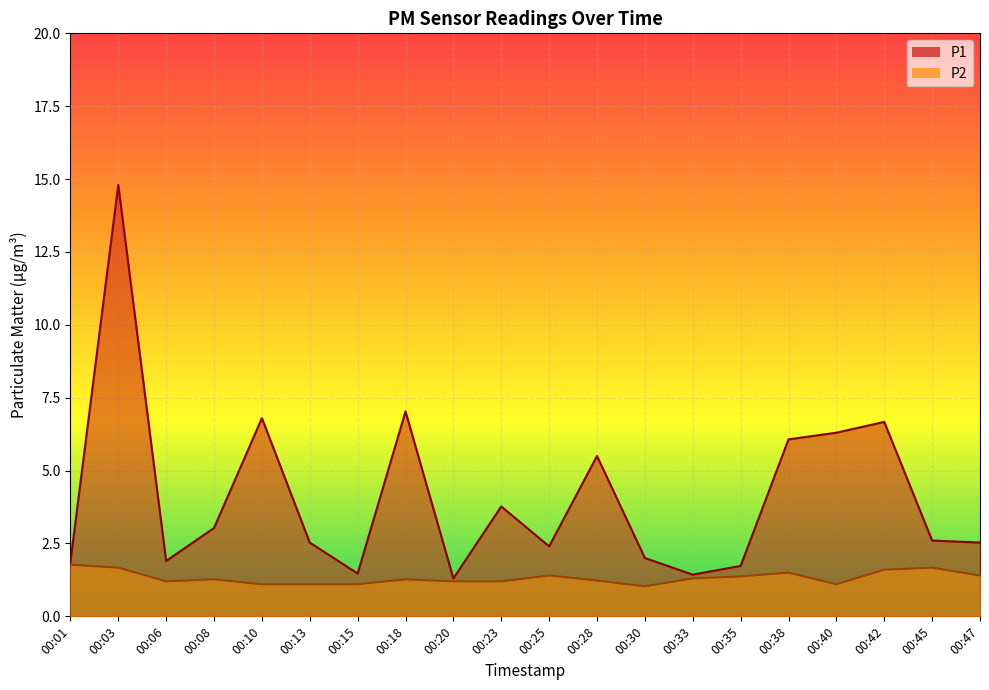

How many interior local valleys does the P2 series have?

3